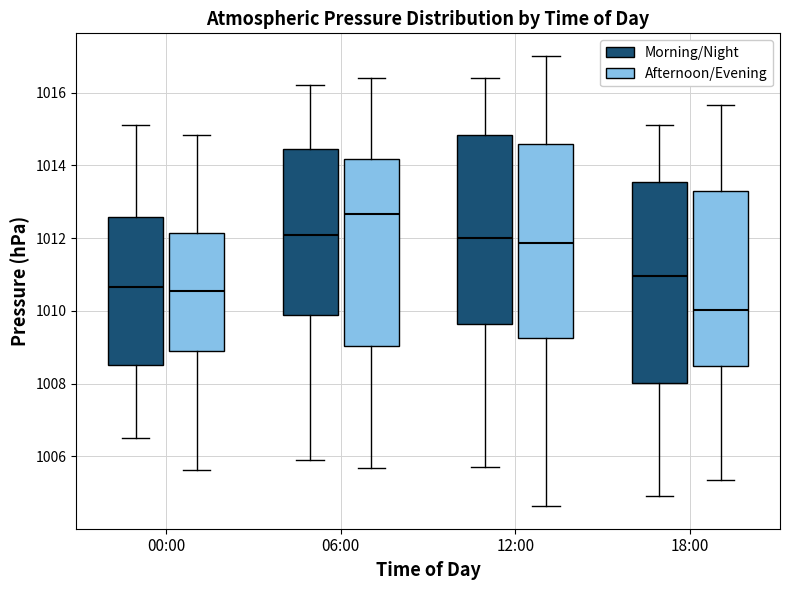

Which box's median line is the lowest?

00:00 (Afternoon/Evening)